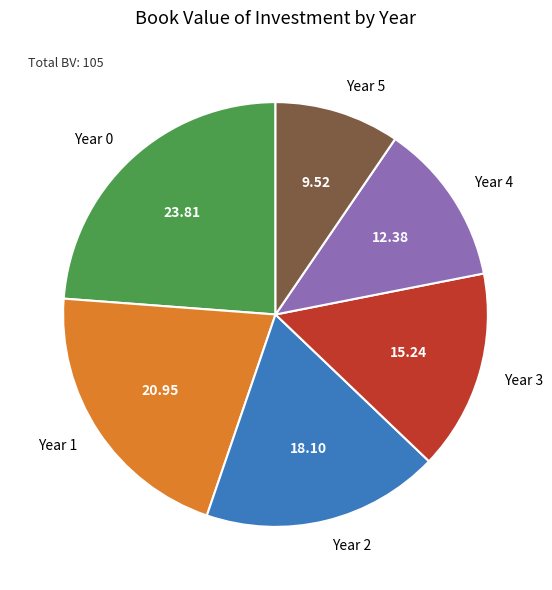

True or false: Year 4 accounts for 12% of the total.

True